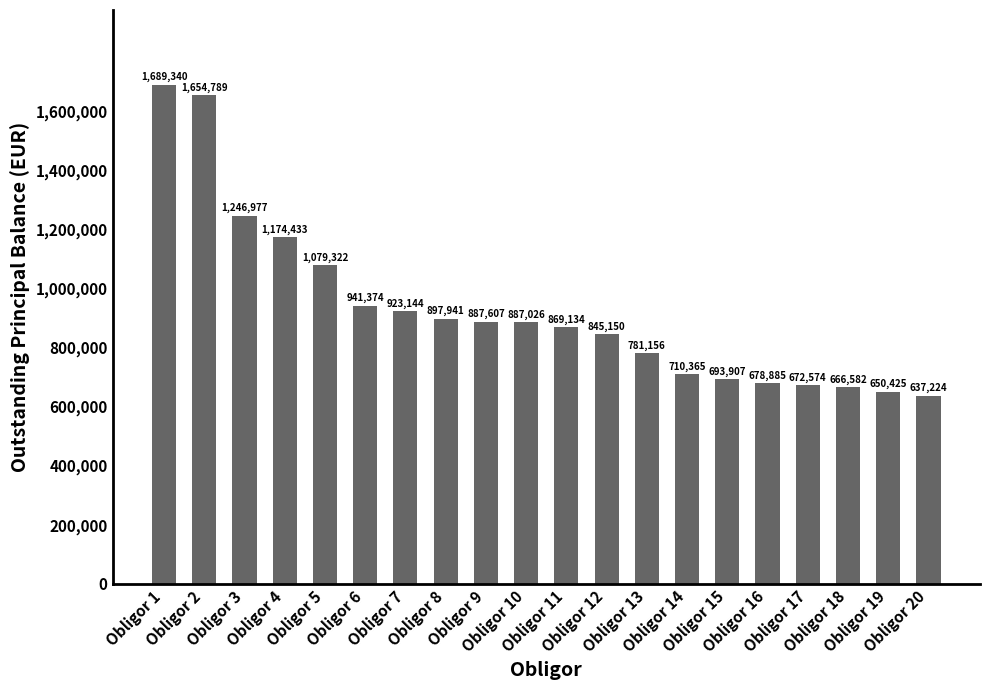

Between Obligor 1 and Obligor 18, which is larger?

Obligor 1